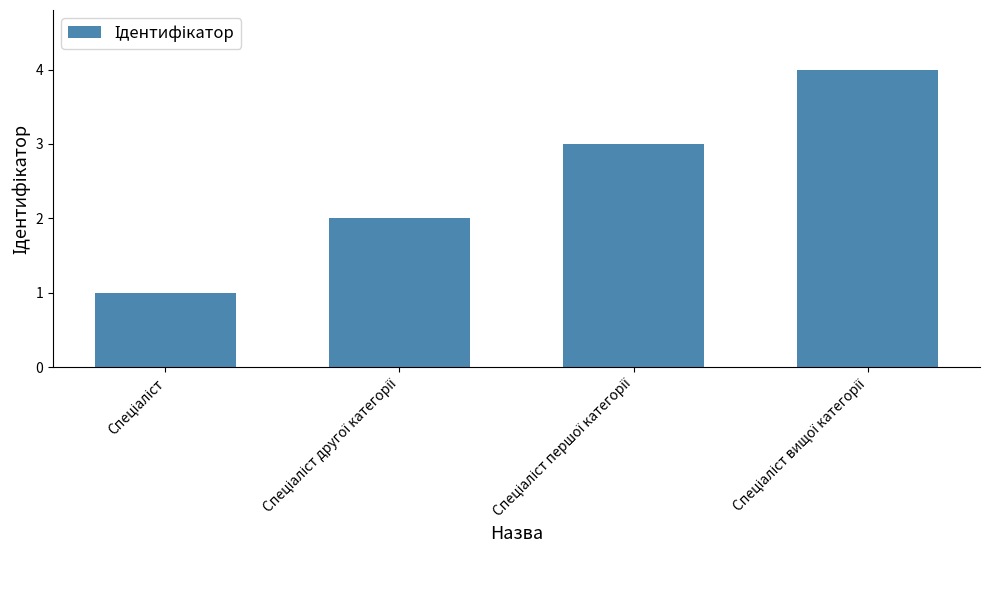

What is the sum of all values?

10